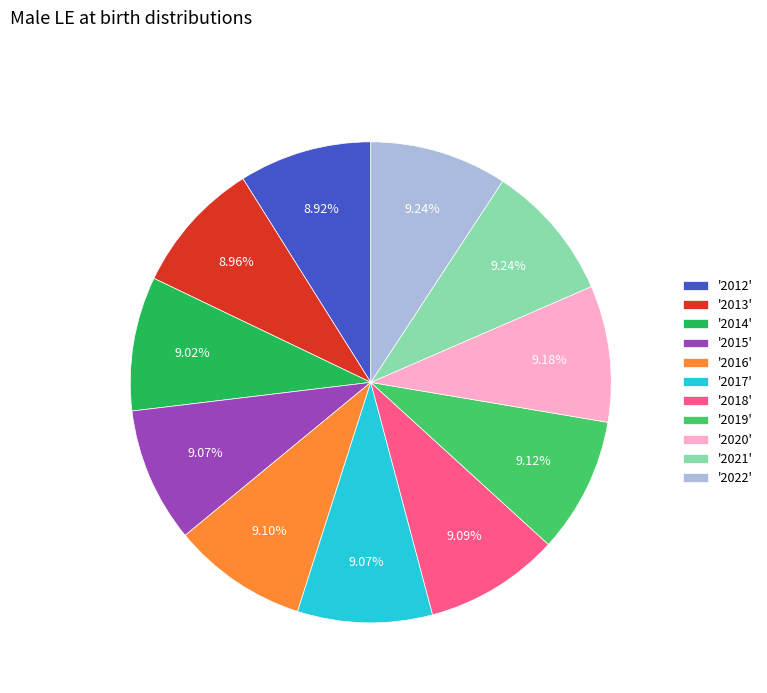

Does any single category account for the majority?

No